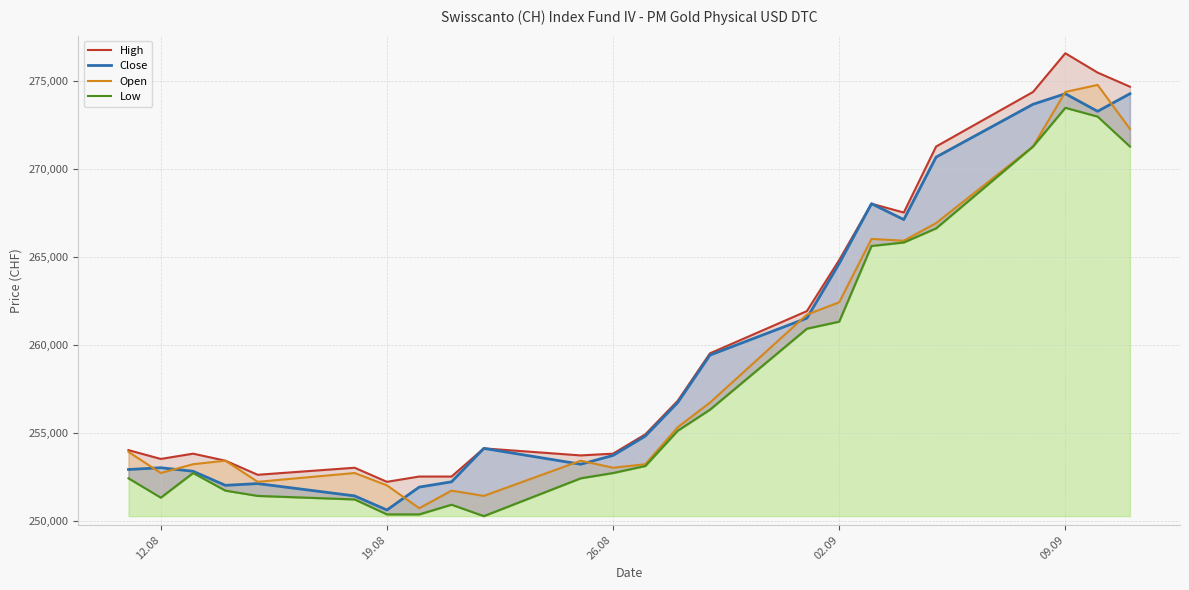

How many data points in Close are above 254850?

11